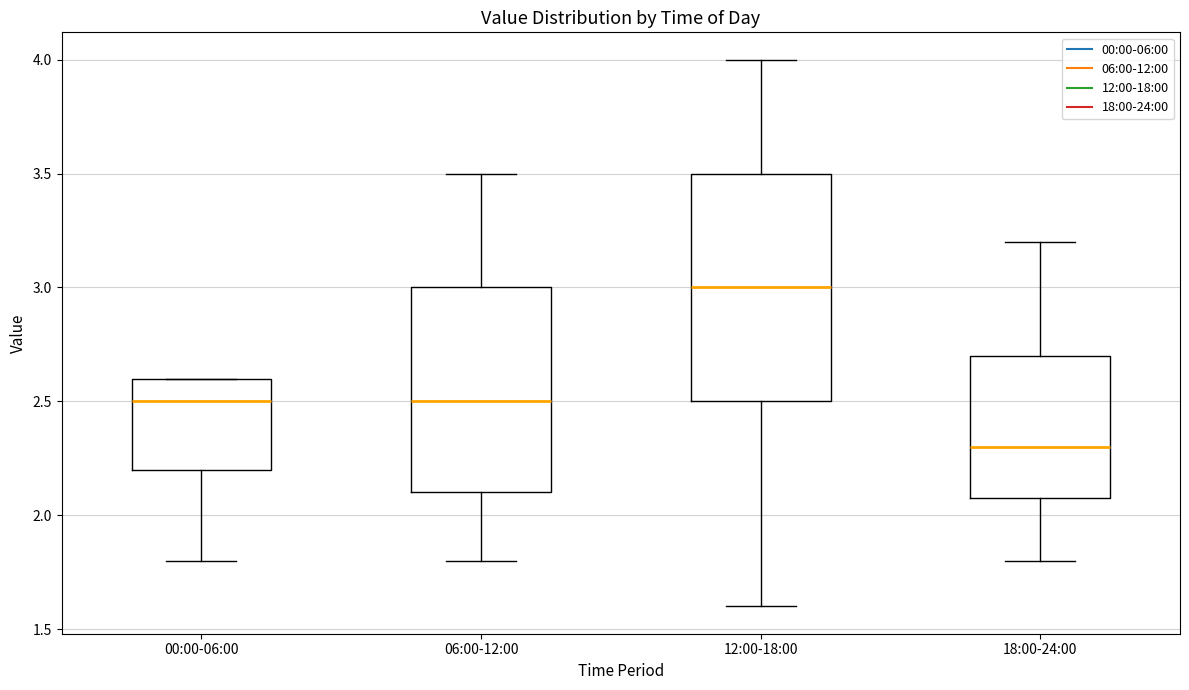

Reading left to right, read every box against the y-axis: the position of its median line, the range the box covers, and the ends of its whiskers. The values are not printed on the chart, so give them approximately, as read against the axis.

00:00-06:00: median 2.5, box 2.2 to 2.6, whiskers 1.8 to 2.6
06:00-12:00: median 2.5, box 2.1 to 3.0, whiskers 1.8 to 3.5
12:00-18:00: median 3.0, box 2.5 to 3.5, whiskers 1.6 to 4.0
18:00-24:00: median 2.3, box 2.1 to 2.7, whiskers 1.8 to 3.2